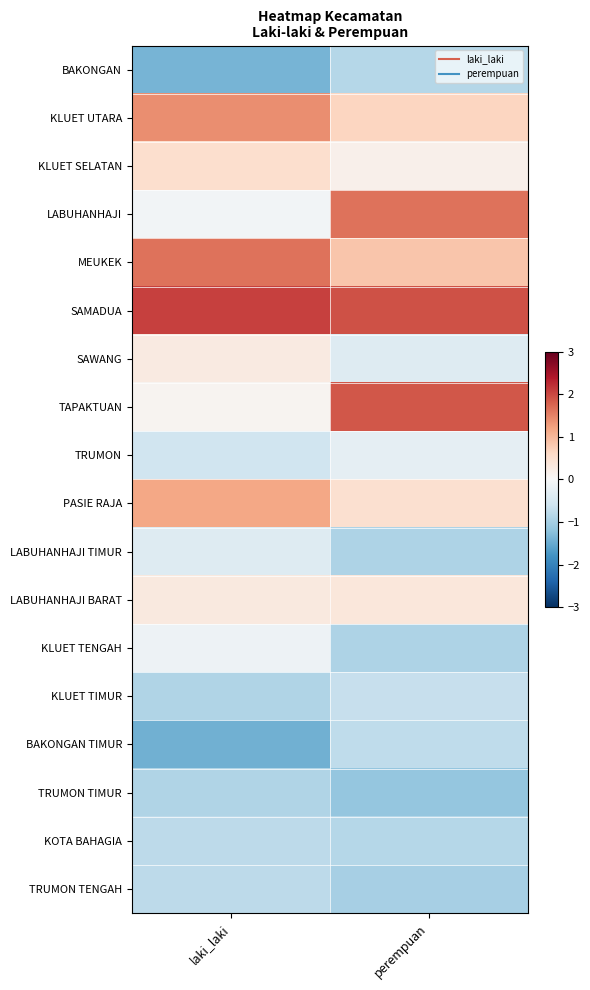

Which category has the lowest value across all series?

laki_laki